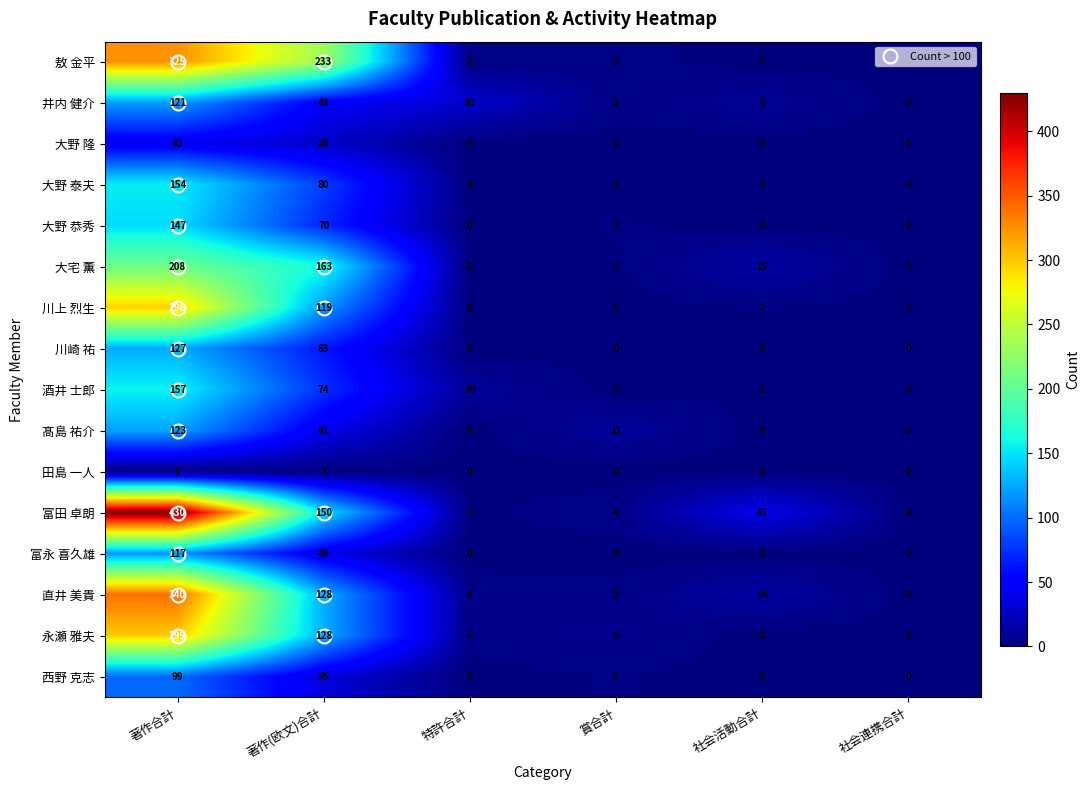

What is the total value across all series at 著作(欧文)合計?

1401